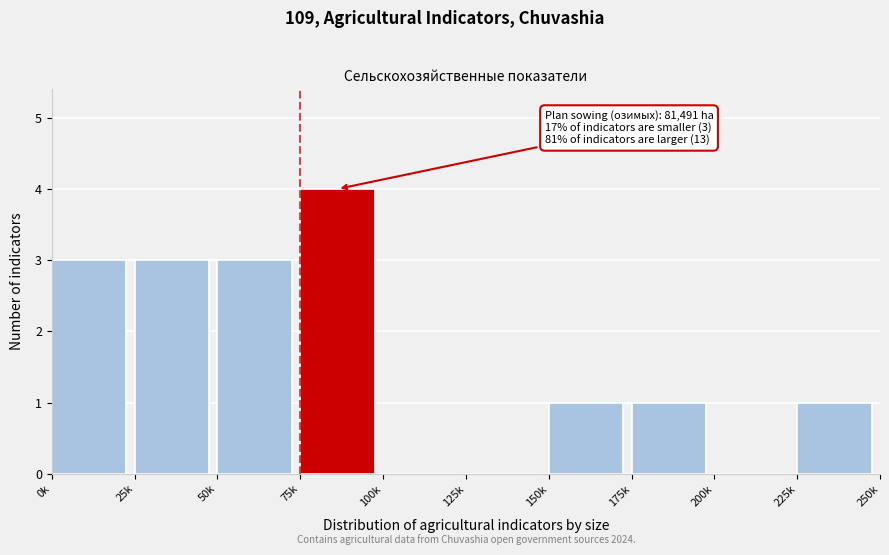

Reading right to left, transcribe all the data shown in this chart.

225k=1	200k=0	175k=1	150k=1	125k=0	100k=0	75k=4	50k=3	25k=3	0k=3